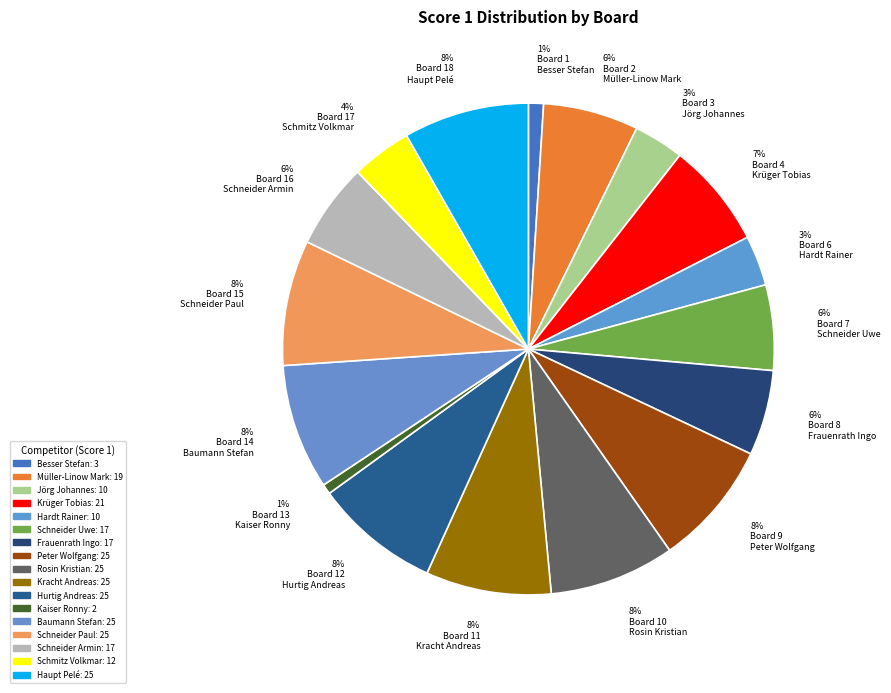

To the nearest percent, what portion does 8% Board 15 Schneider Paul represent?

8%